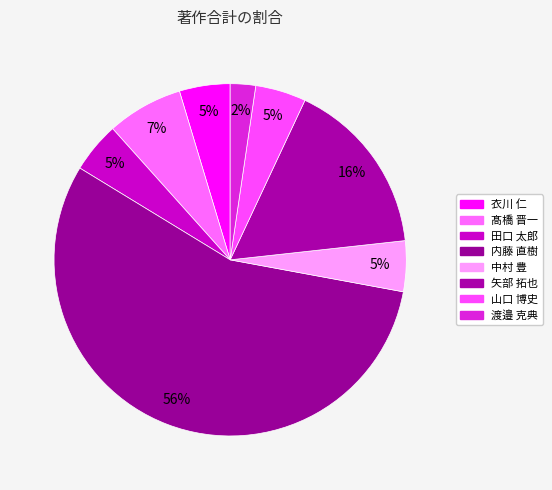

How many segments does this pie chart have?

8